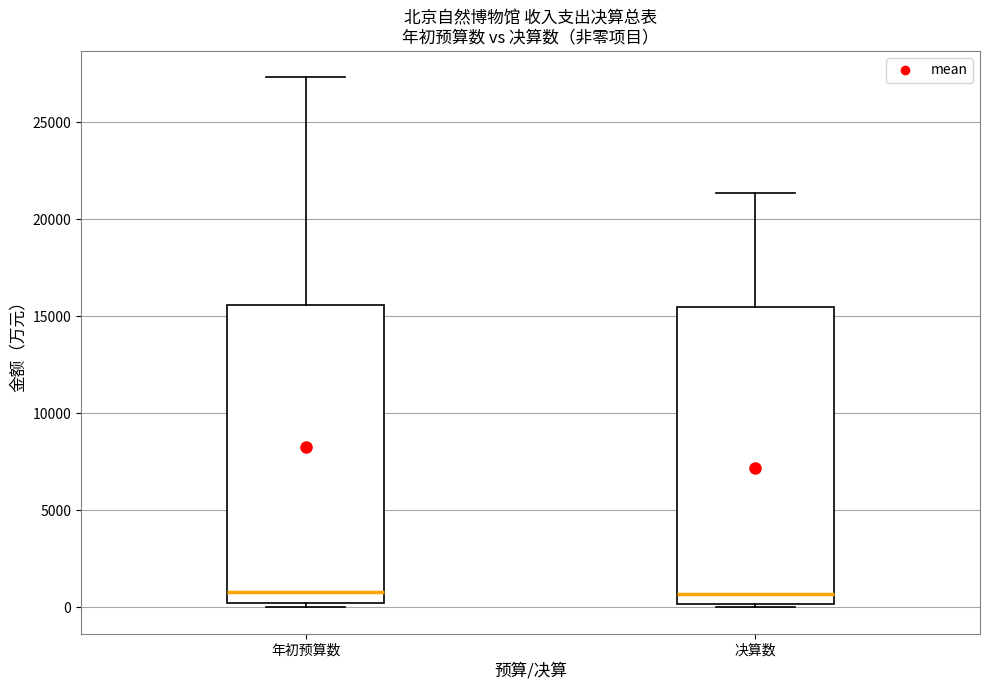

Where does the median line of the box for 决算数 sit on the y-axis? The values are not printed on the chart, so give them approximately, as read against the axis.

500